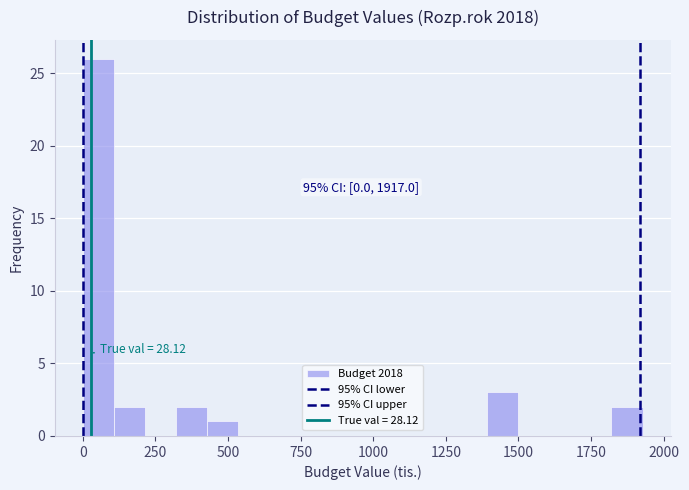

Read against the x-axis, roughly where is the centre of the tallest bar?

50